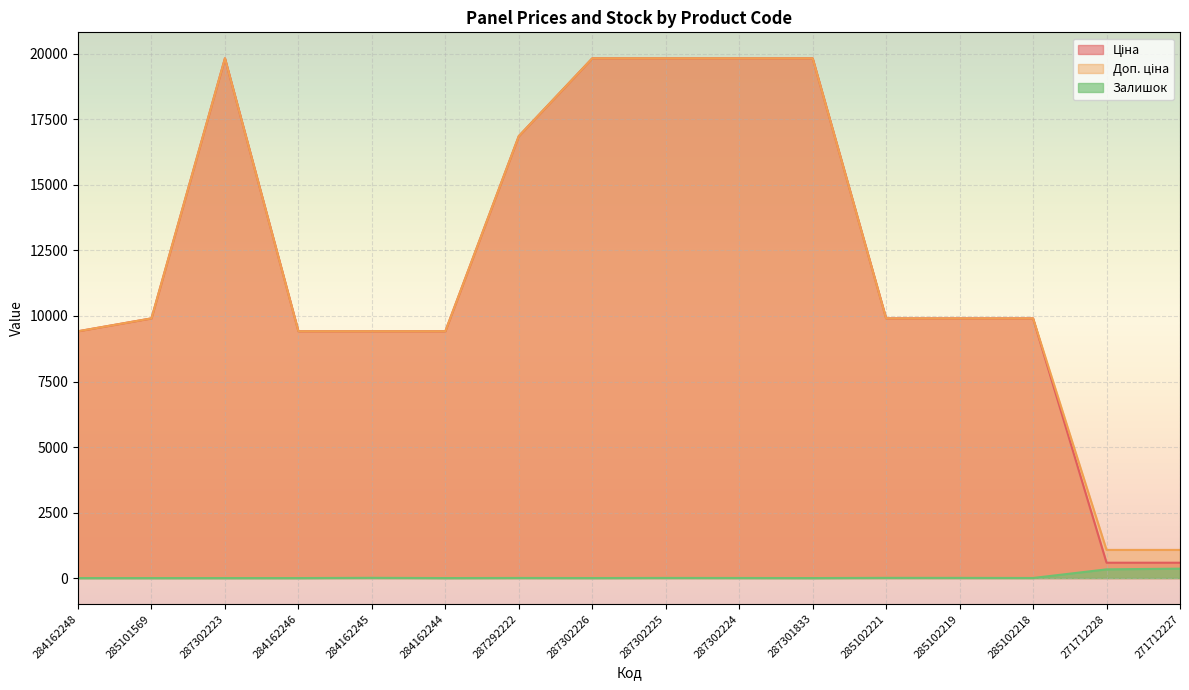

Reading right to left, what are all the values shown in this chart?

Ціна: 586.0	586.0	9908.5	9908.5	9908.5	19831.1	19831.1	19831.1	19831.1	16863.2	9416.9	9416.9	9416.9	19831.1	9908.5	9416.9
Доп. ціна: 1074.5	1074.5	9908.5	9908.5	9908.5	19831.1	19831.1	19831.1	19831.1	16863.2	9416.9	9416.9	9416.9	19831.1	9908.5	9416.9
Залишок: 359.0	333.0	3.0	7.0	8.0	0.0	3.0	5.0	1.0	4.0	0.0	9.0	0.0	0.0	0.0	0.0